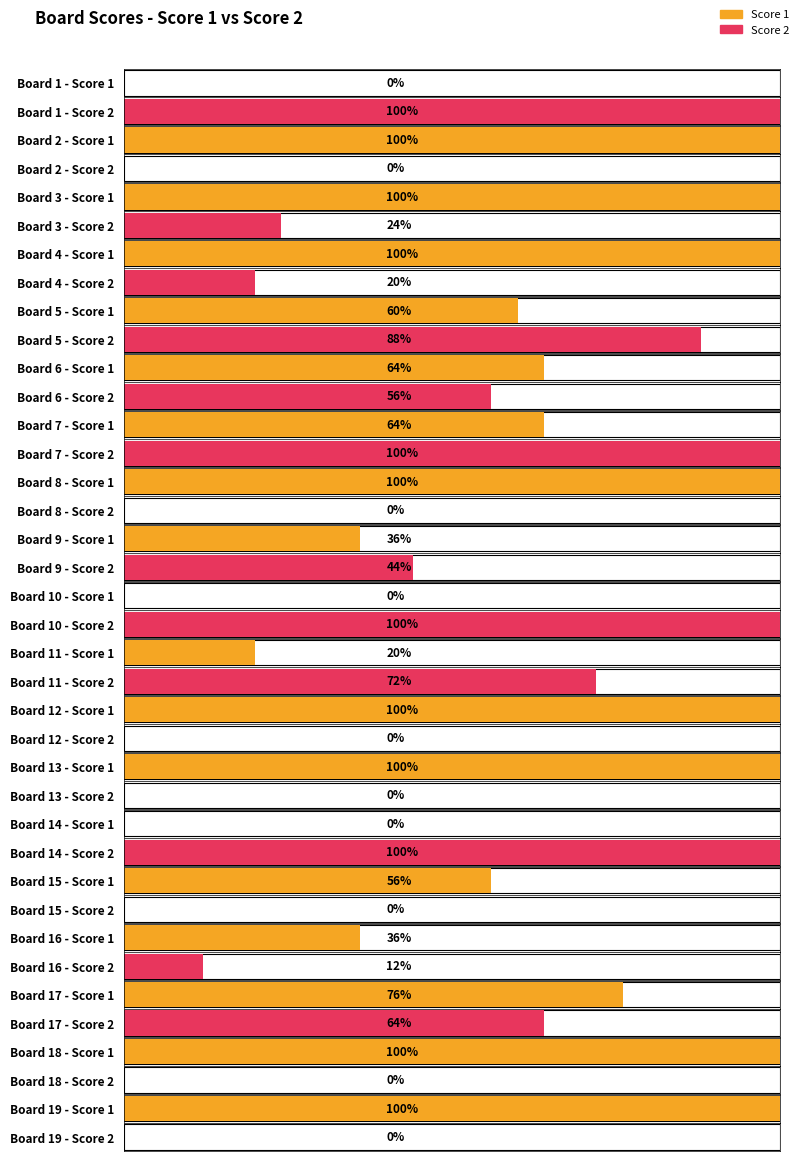

How many data points in Score 2 are above 6?

9